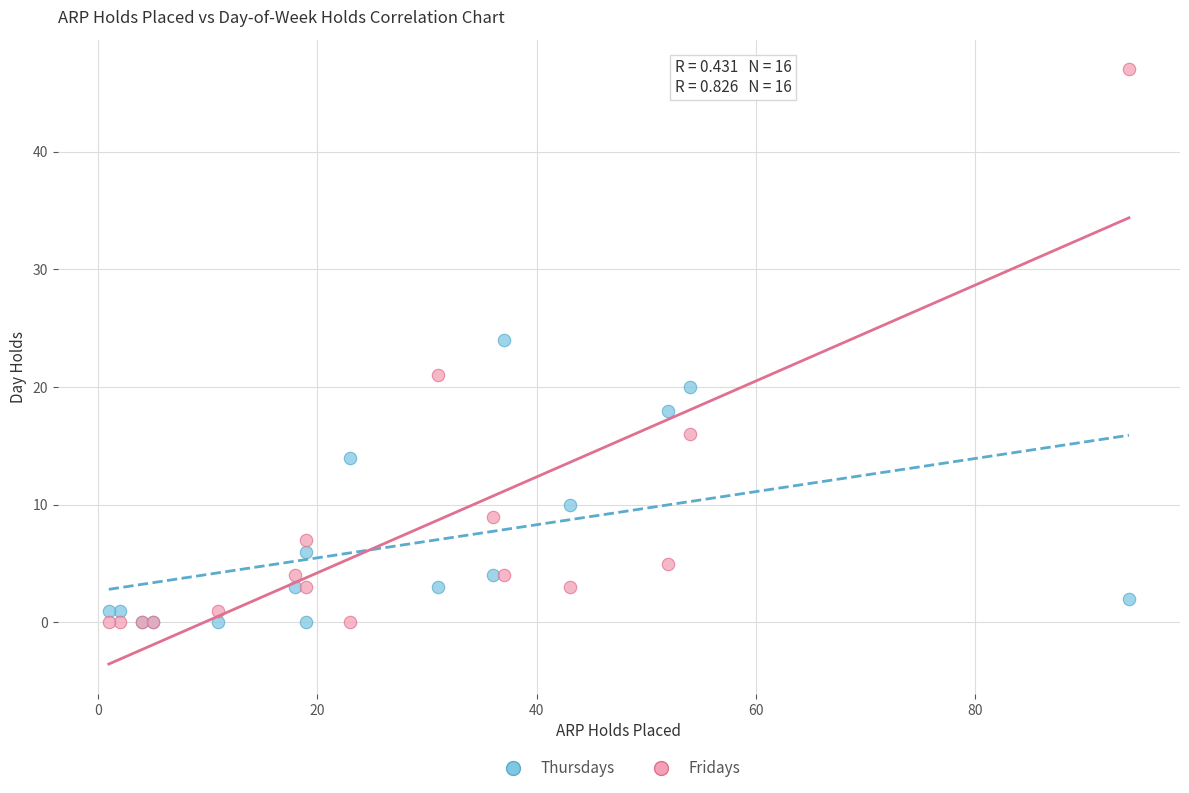

Across all series, what Y value is closest to 23?

24